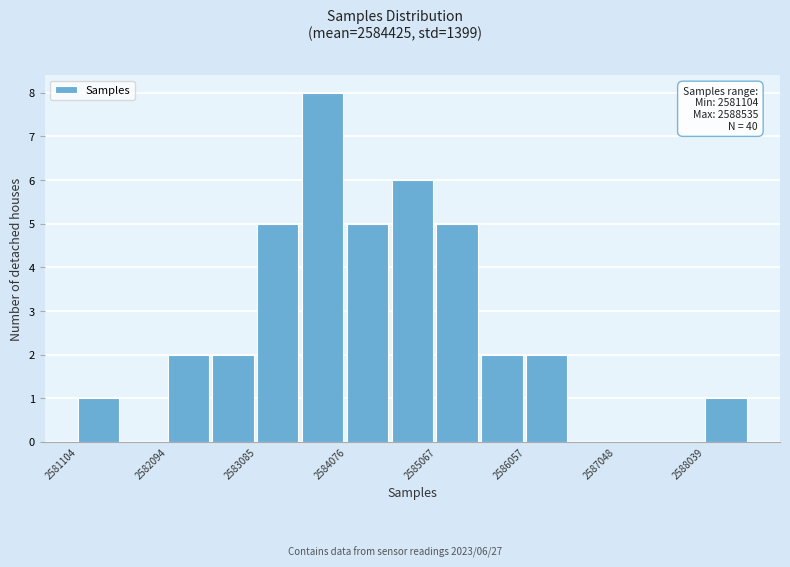

Which range on the x-axis has the tallest bar?

2583600 to 2584100